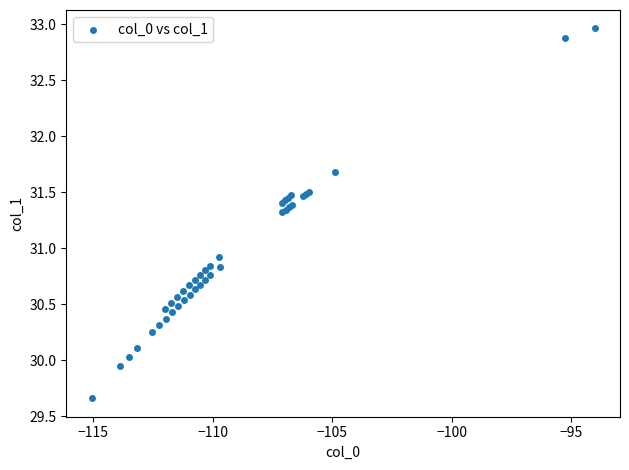

What Y value in the scatter plot is closest to 31?

30.9